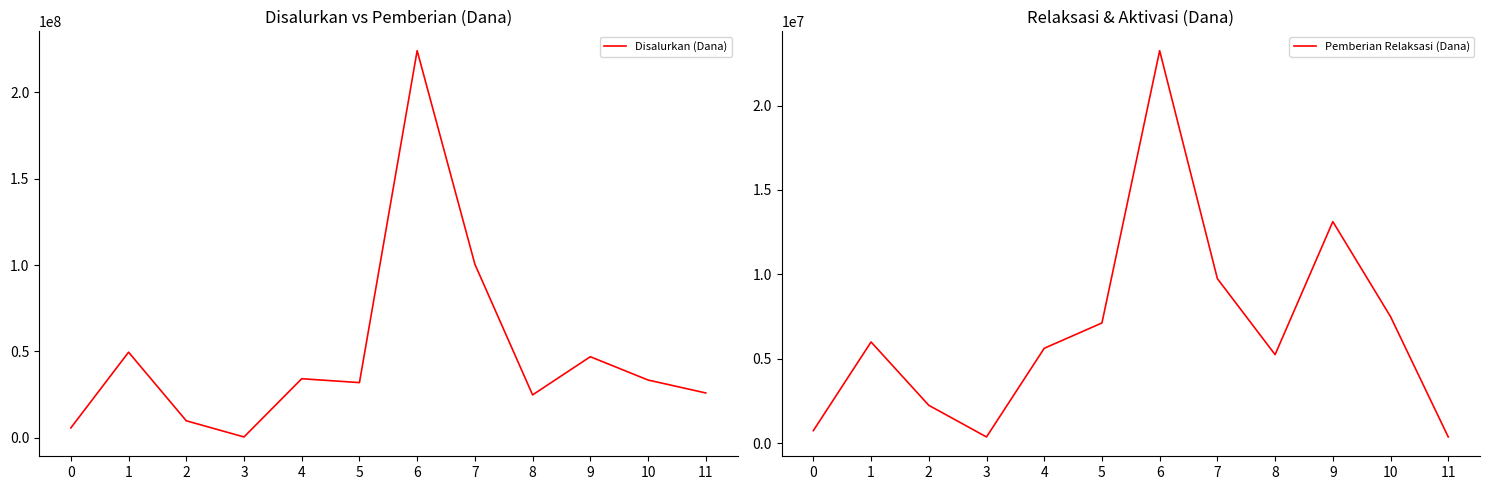

Read the Pemberian Relaksasi (Dana) value at 4.

5625000